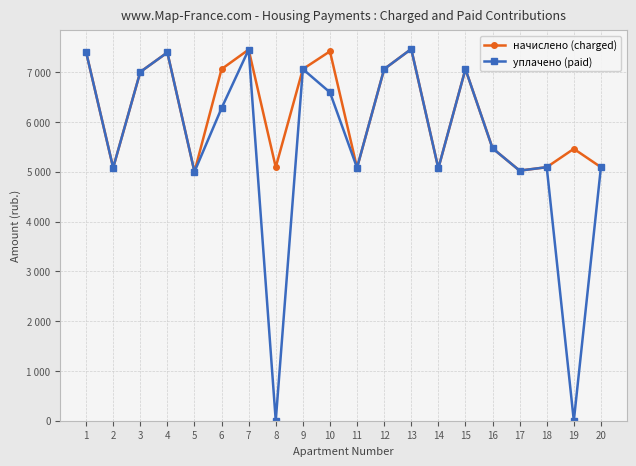

At 19, list the series in order from largest to smallest.

начислено (charged), уплачено (paid)